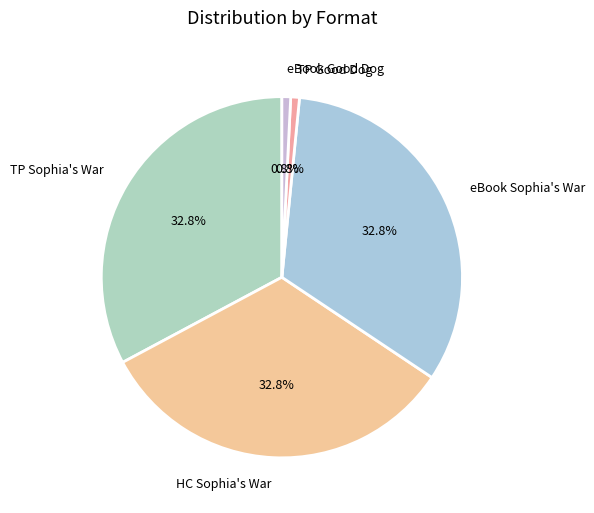

Which has a higher value, TP Good Dog or TP Sophia's War?

TP Sophia's War